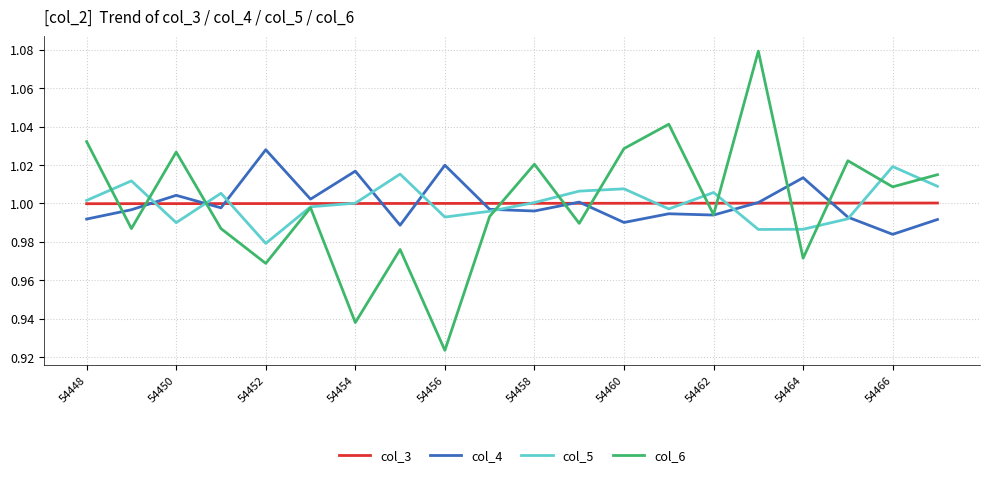

True or false: col_4 and col_6 cross at least once.

True